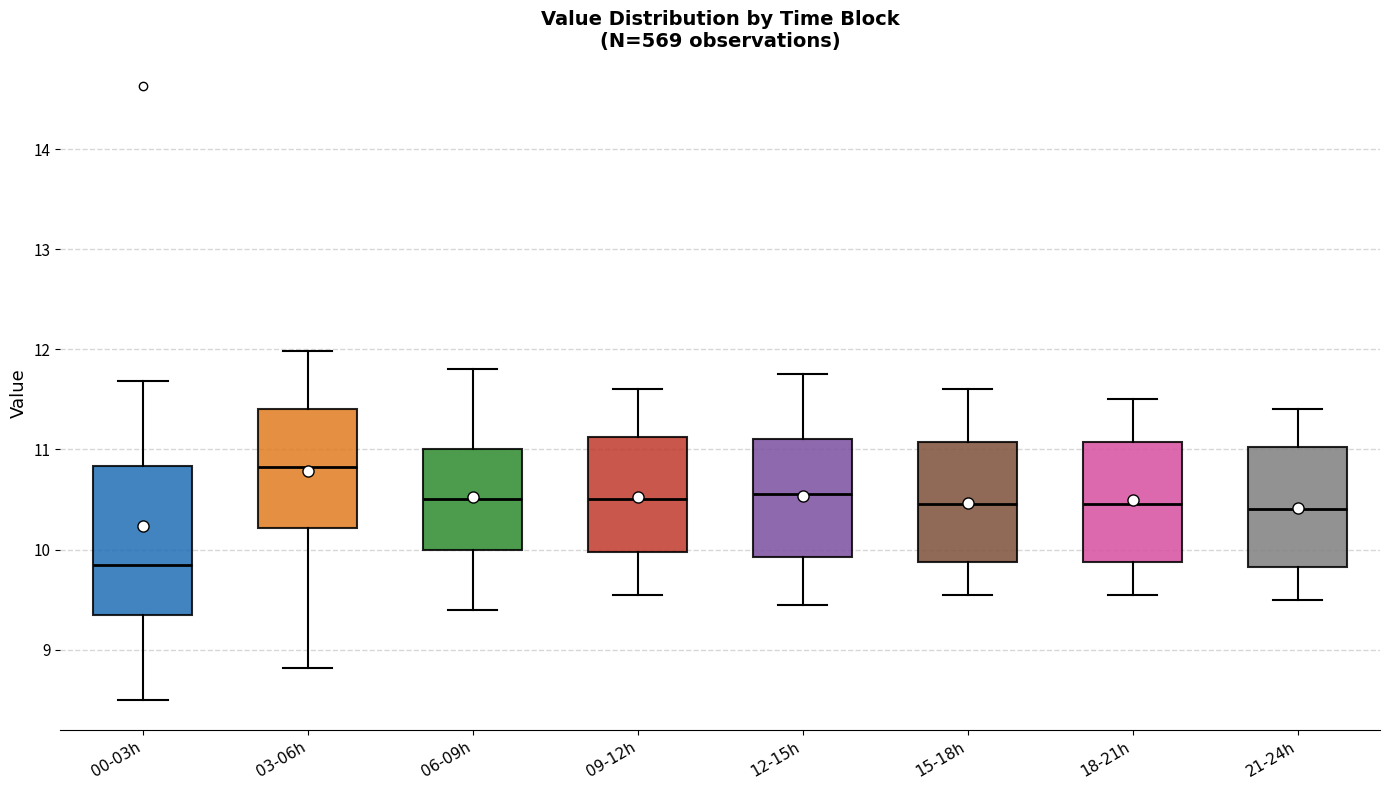

Where does the median line of the box for 00-03h sit on the y-axis? The values are not printed on the chart, so give them approximately, as read against the axis.

9.9